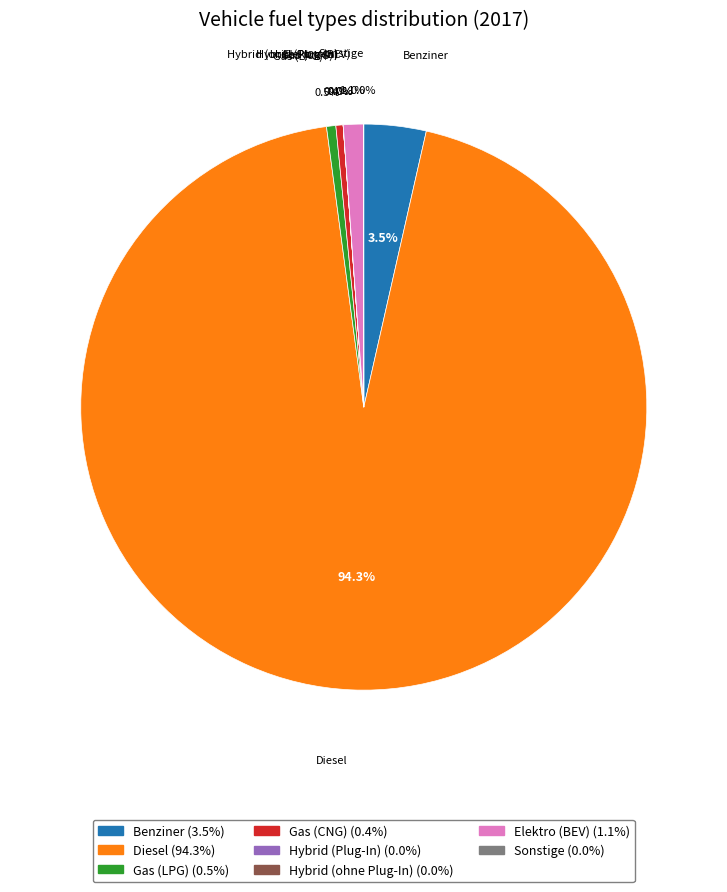

Is there a majority slice in this chart?

Yes